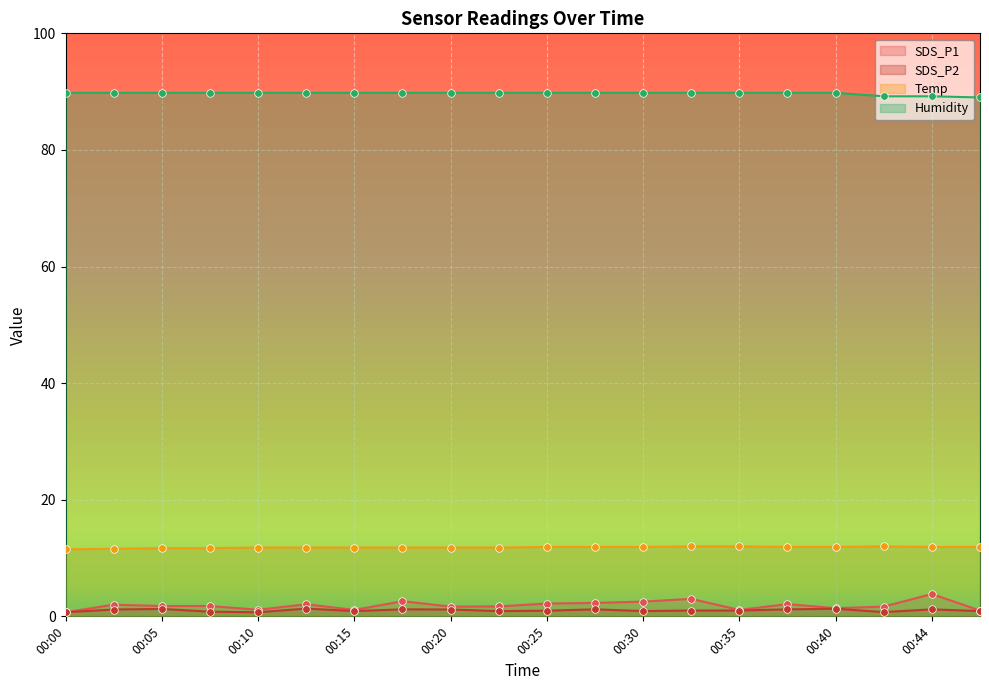

Is the value of SDS_P1 at 00:12 greater than the value of Temp at 00:40?

No